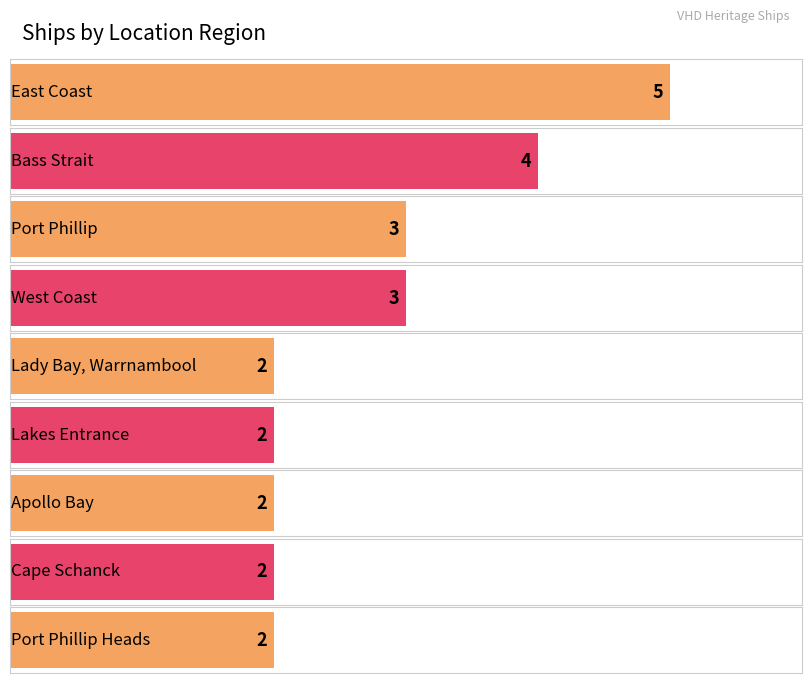

What is the greatest value displayed?

5